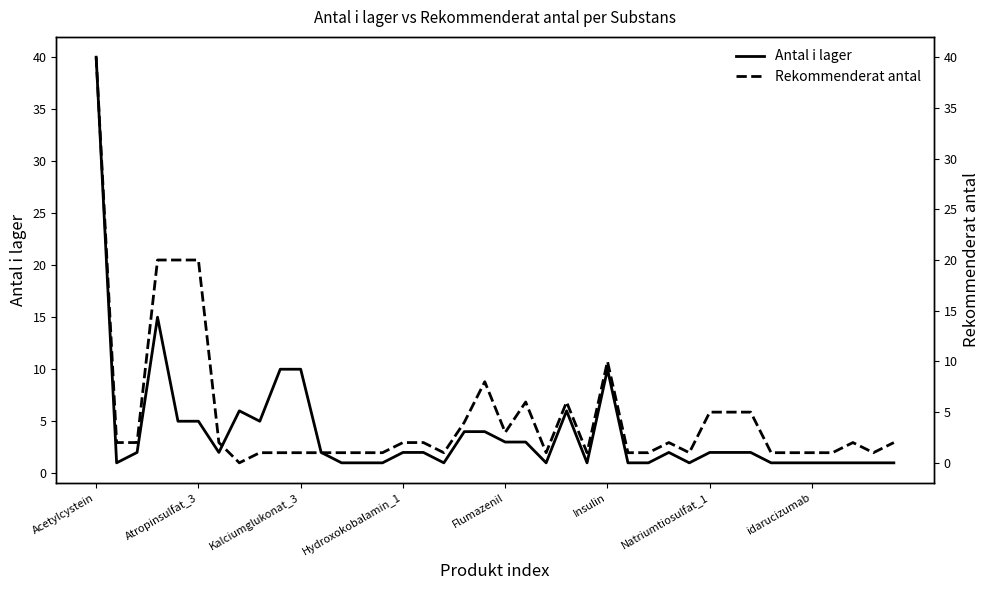

How many lines are shown in the chart?

2